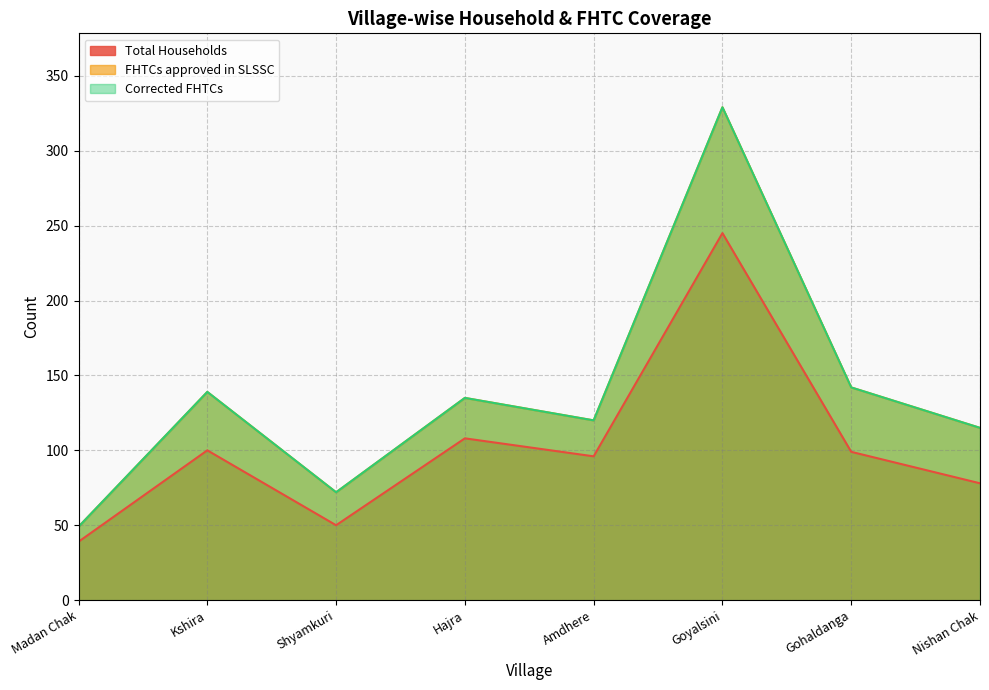

What is the spread (max minus min) of values at Goyalsini?

84